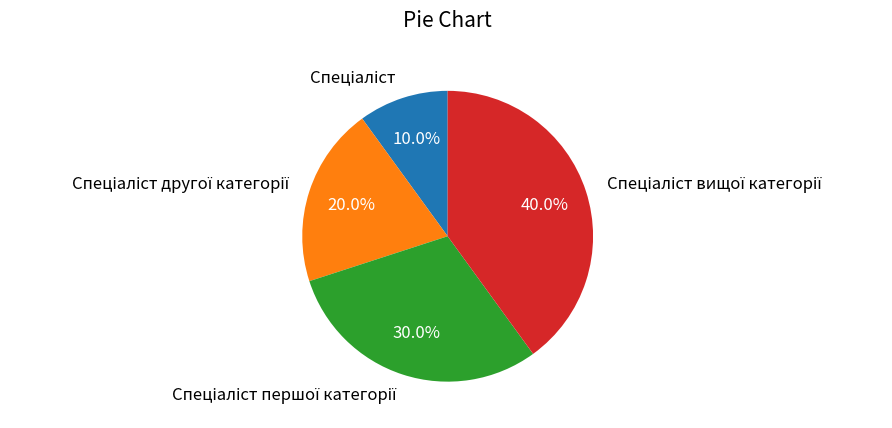

Does any single category account for the majority?

No